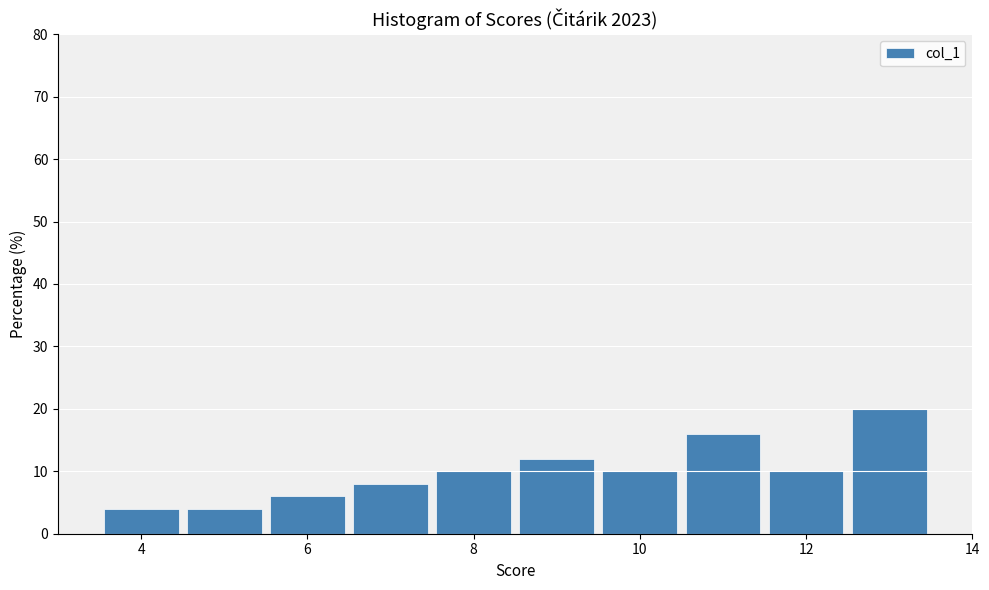

Over which range of the x-axis is the bar tallest?

12.5 to 13.5